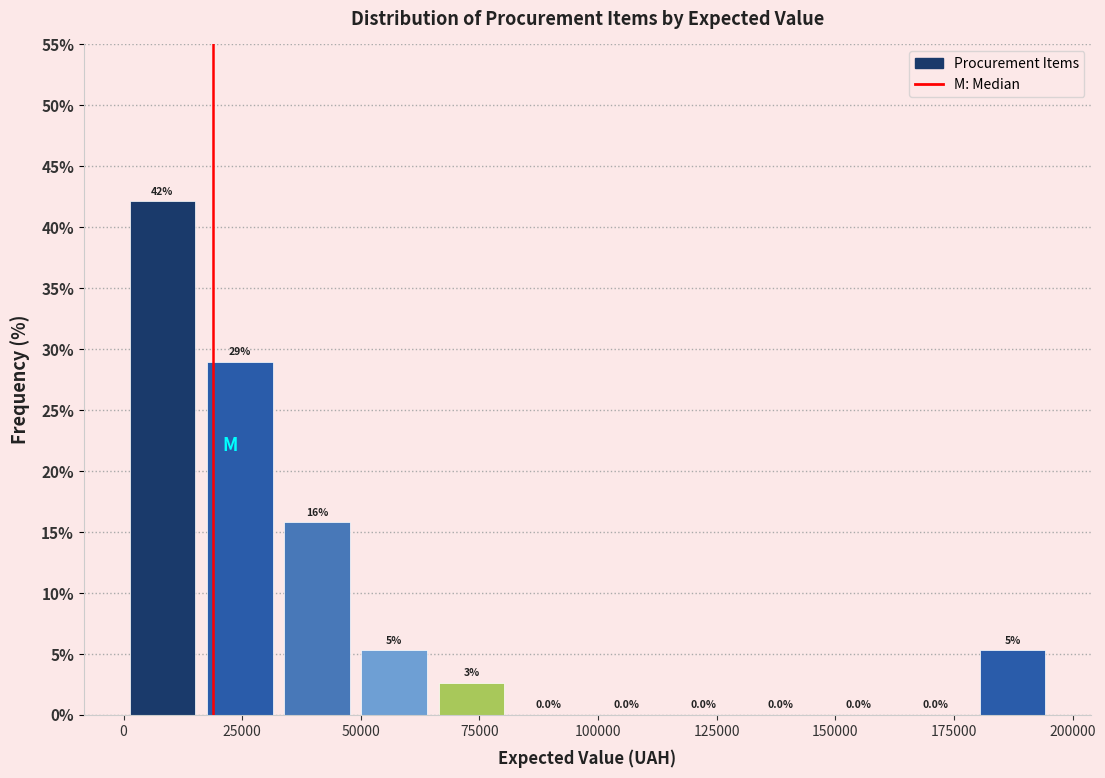

Around what value on the x-axis is the tallest bar? Give the approximate position of its centre, as read against the axis.

10000